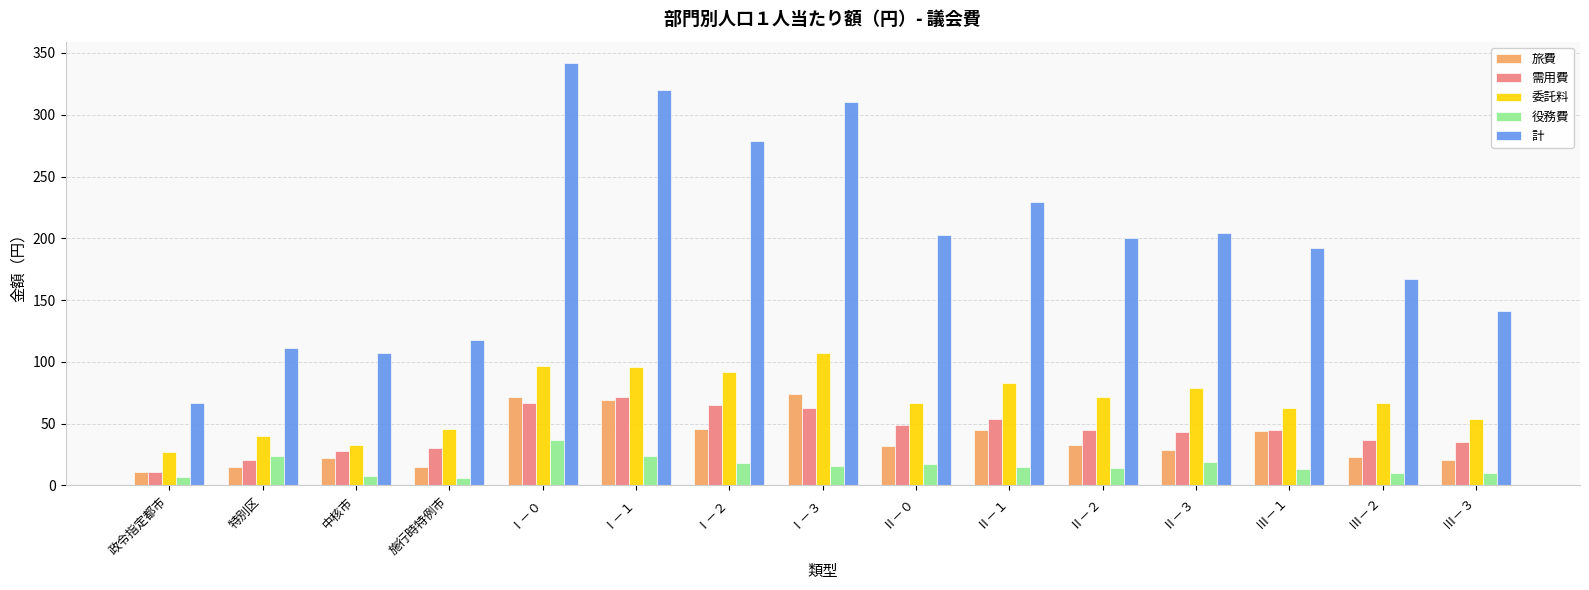

Which series has the widest spread of values?

計